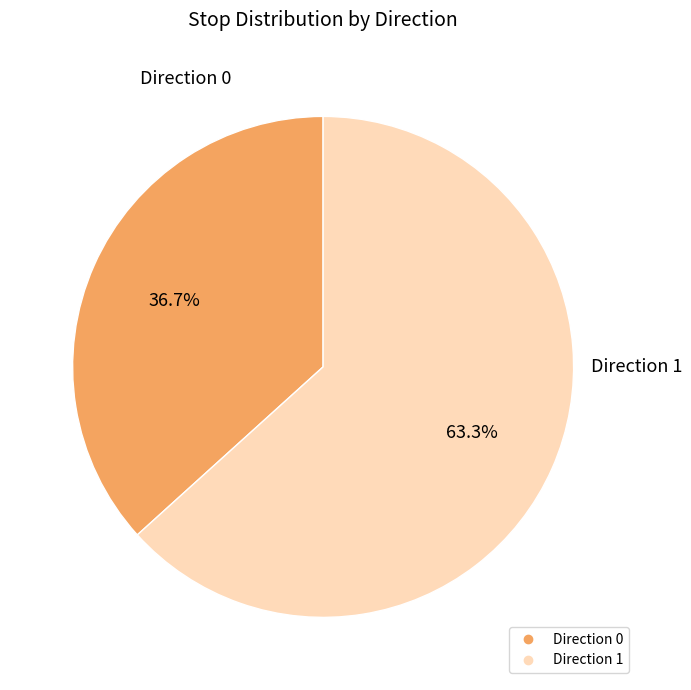

To the nearest percent, what is the combined percentage of Direction 1 and Direction 0?

100%